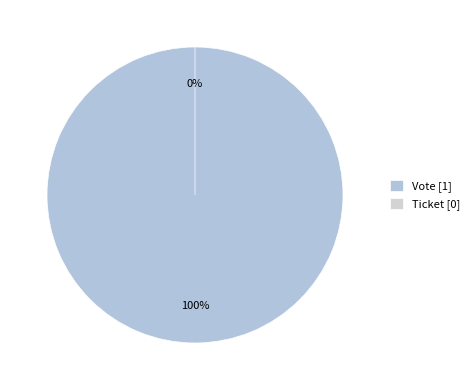

What is the total percentage of Ticket and Vote?

100.0%